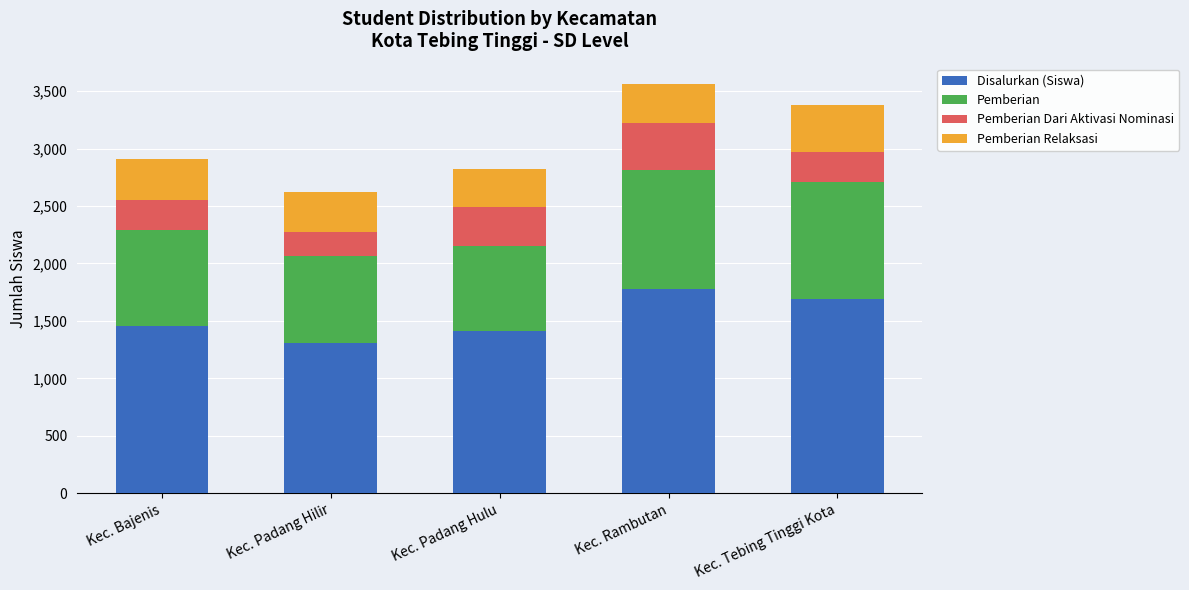

True or false: Disalurkan (Siswa) has a value of 1689 at Kec. Tebing Tinggi Kota.

True